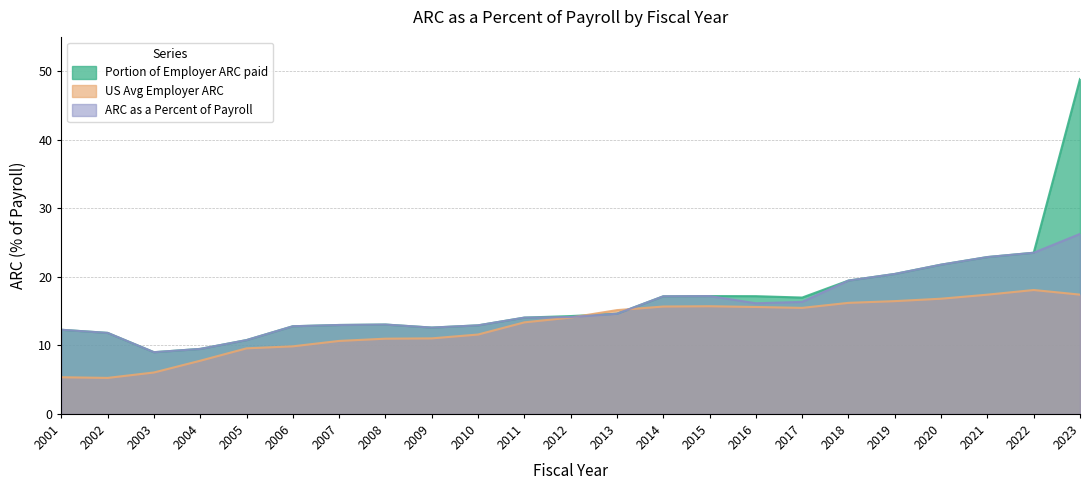

How many data points in ARC as a Percent of Payroll are less than 14?

10